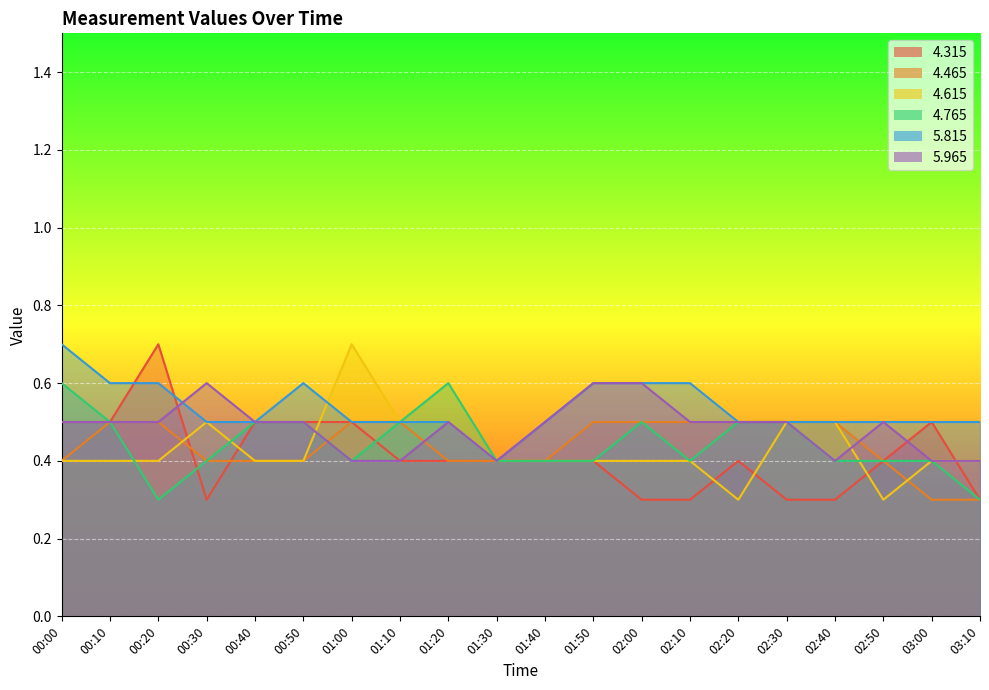

True or false: 5.815 has a value of 0.5 at 02:20.

True